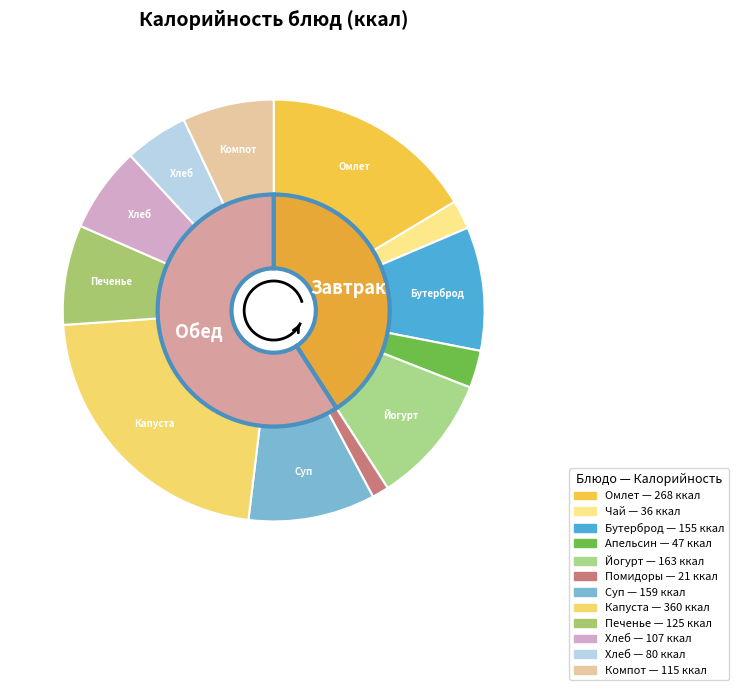

Is Йогурт the majority of the pie?

No